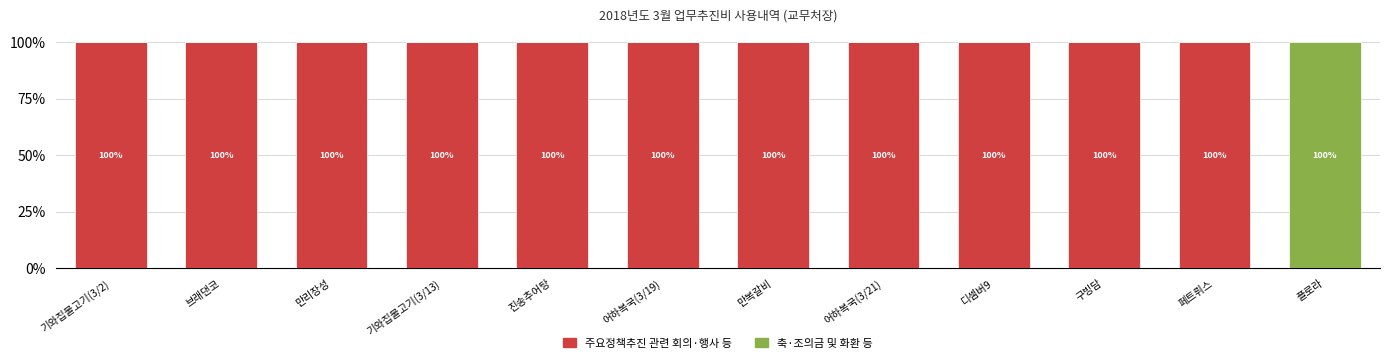

Read the 주요정책추진 관련 회의·행사 등 value at 구빙담.

100